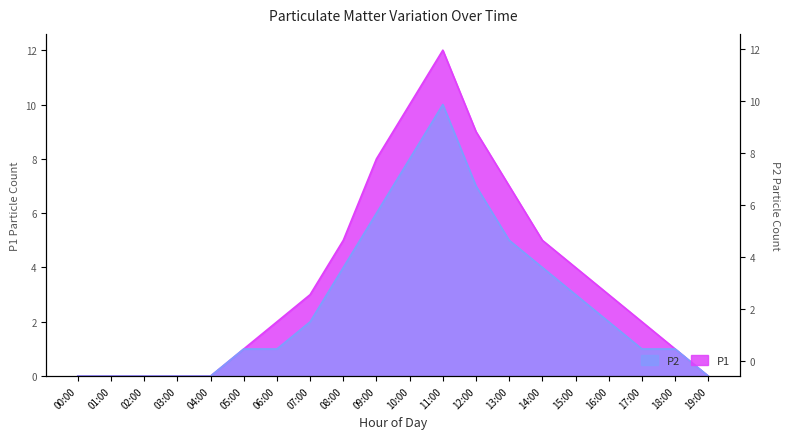

List the labels in order of P2 value, smallest first.

00:00, 01:00, 02:00, 03:00, 04:00, 19:00, 05:00, 06:00, 17:00, 18:00, 07:00, 16:00, 15:00, 08:00, 14:00, 13:00, 09:00, 12:00, 10:00, 11:00